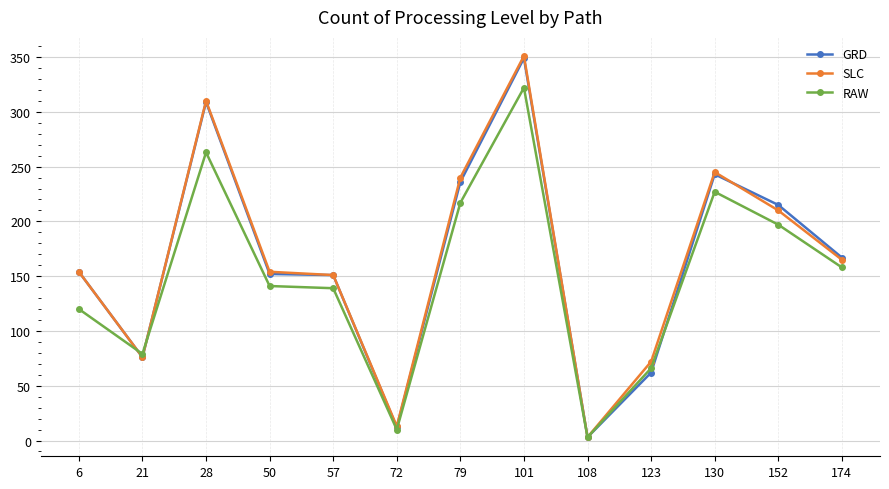

In RAW, how many points are lower than both neighbors (excluding endpoints)?

3